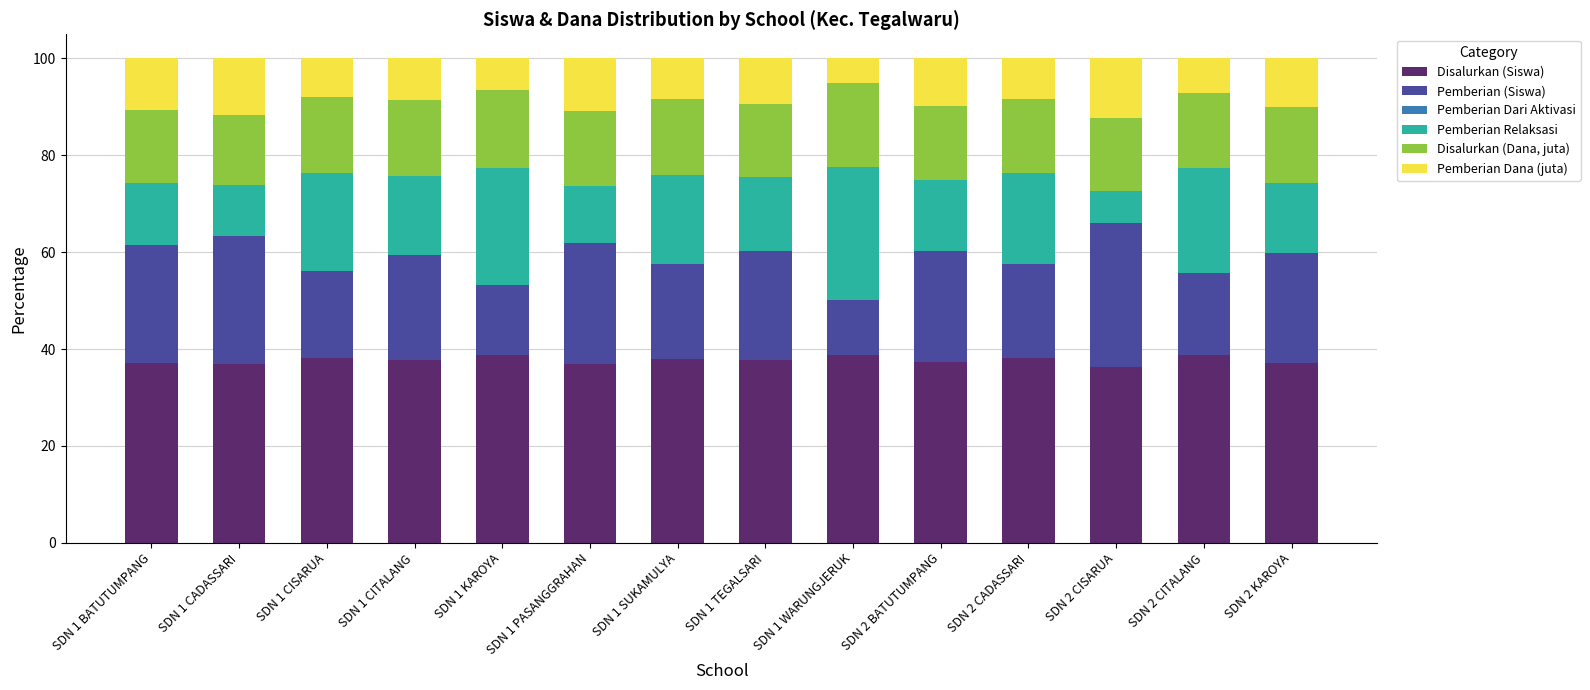

What is the lowest value of the Disalurkan (Siswa) series?

36.3